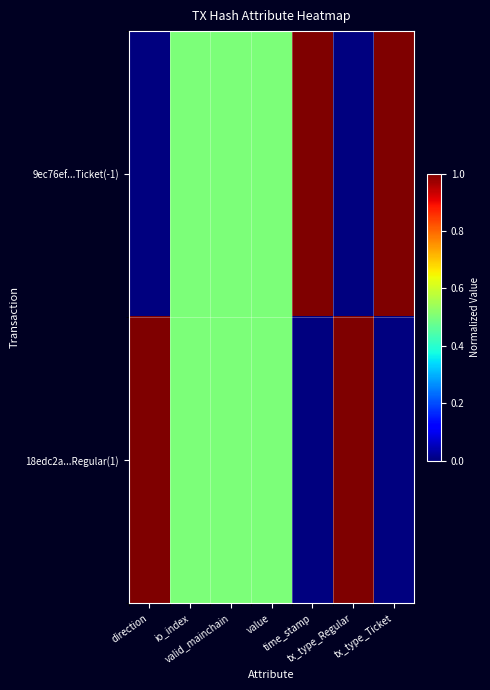

Rank the series at direction from lowest to highest value.

9ec76ef...Ticket(-1), 18edc2a...Regular(1)